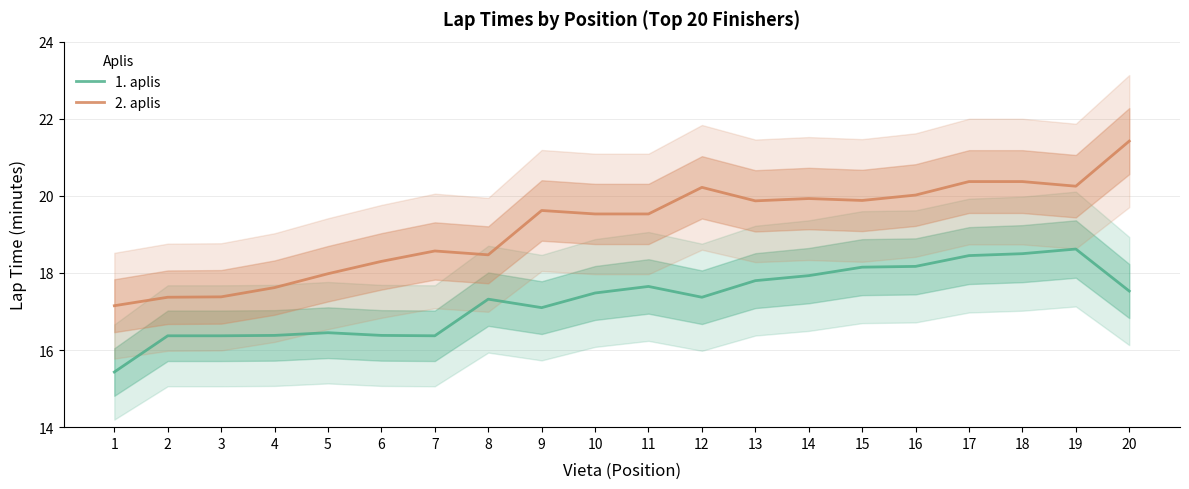

True or false: 1. aplis and 2. aplis cross at least once.

False